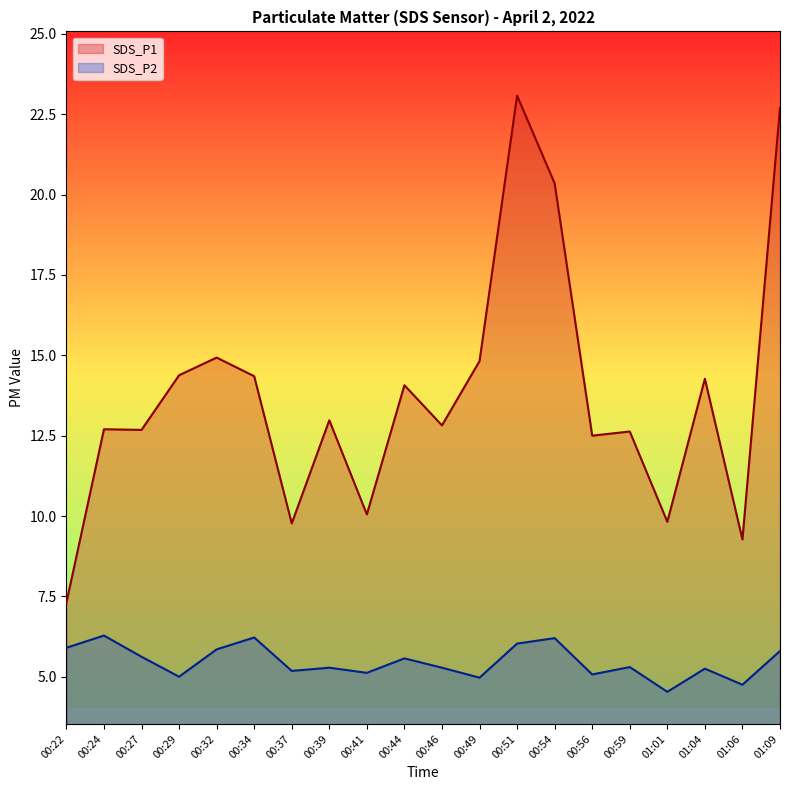

Is it true that SDS_P1 equals 17.6 at 00:39?

False